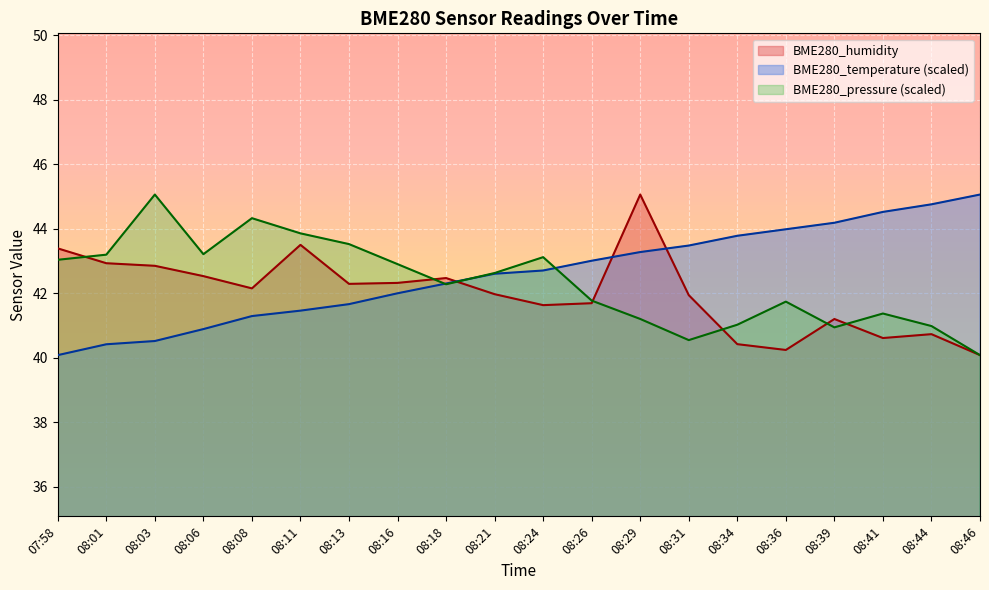

What is the spread (max minus min) of values at 08:39?

3.2